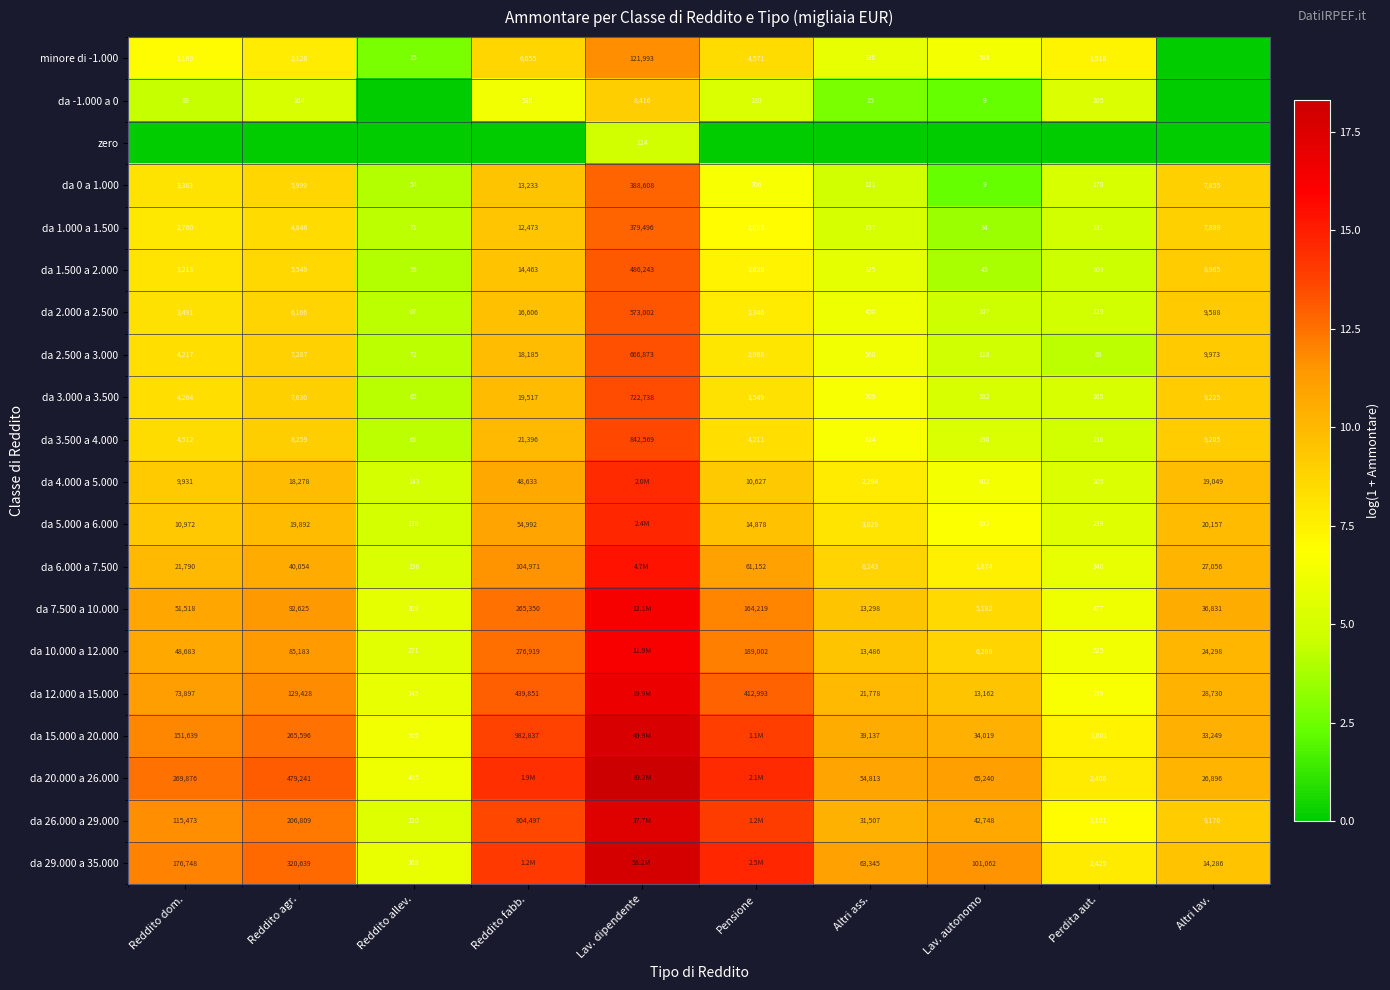

Is the value of da 1.500 a 2.000 at Altri ass. greater than the value of da 2.500 a 3.000 at Pensione?

No